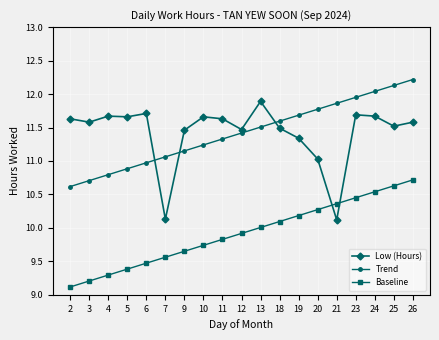

What is the approximate value of Baseline at 13?

10.0